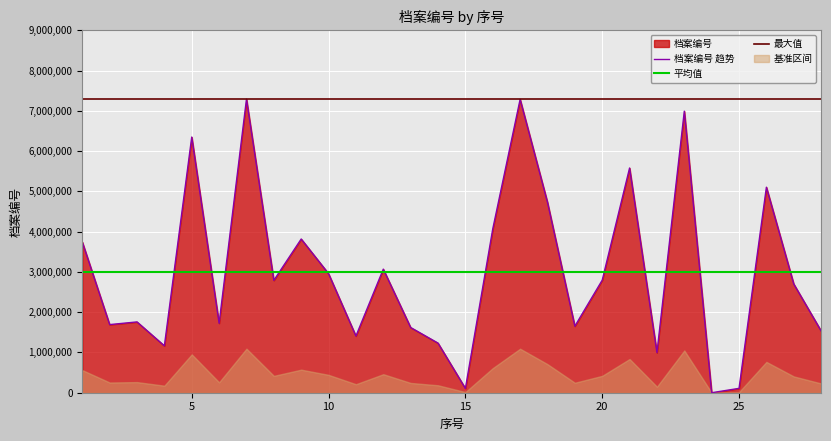

Where is the first local maximum?

3